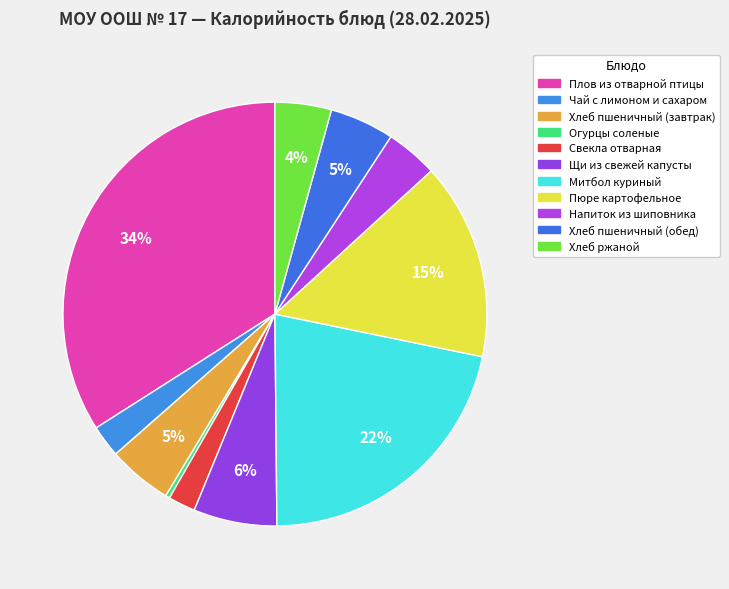

To the nearest percent, what portion does Хлеб пшеничный (завтрак) represent?

5%